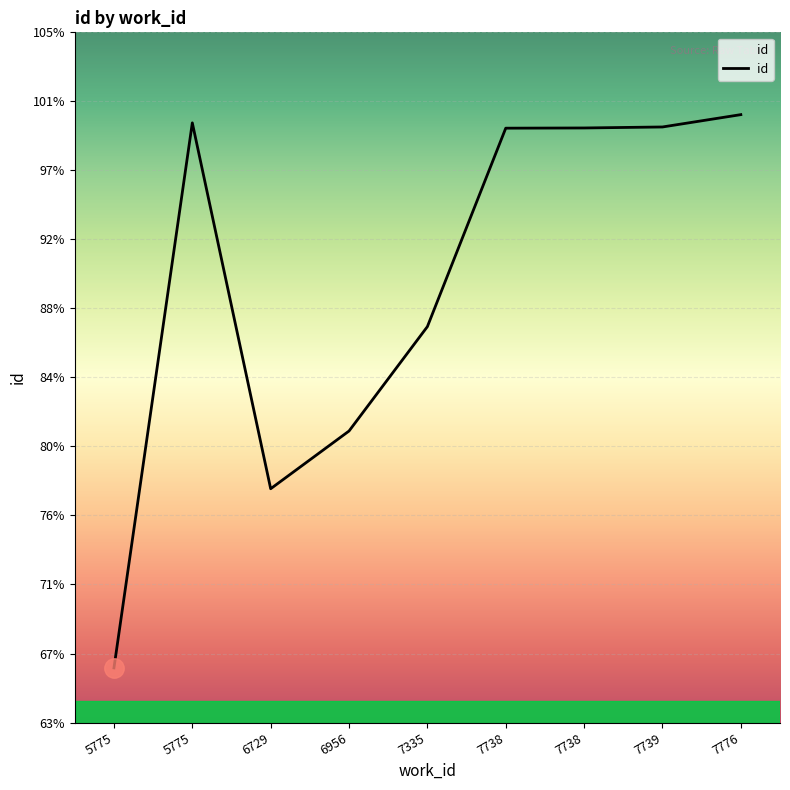

At which category does the chart reach its peak across all series?

7776